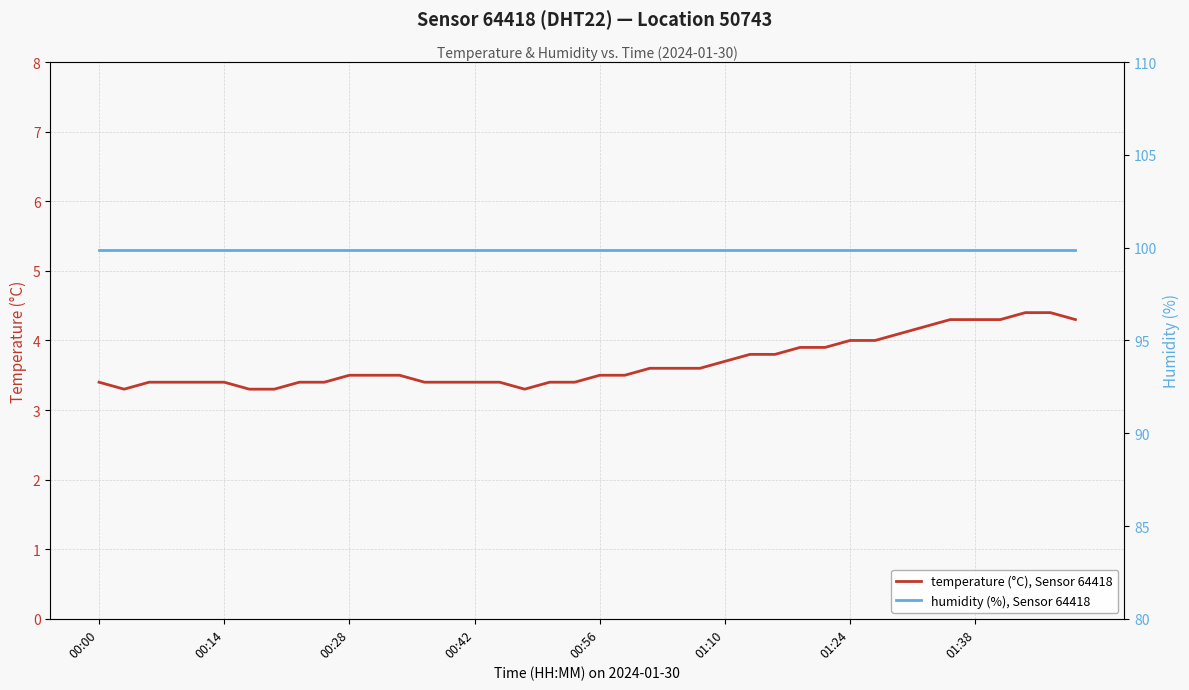

True or false: humidity (%), Sensor 64418 and temperature (°C), Sensor 64418 cross at least once.

False